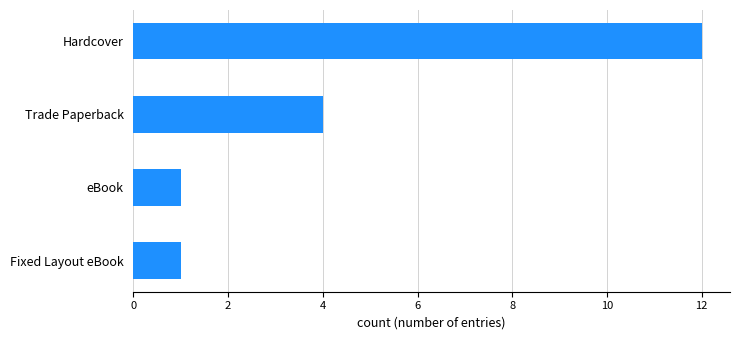

Which category has the highest value across all series?

Hardcover